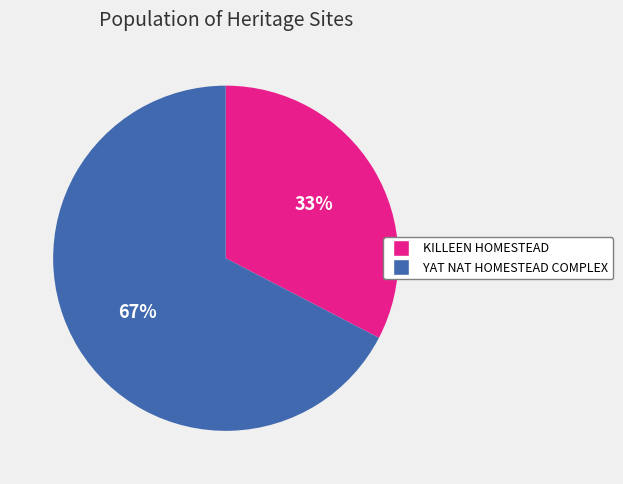

Approximately how many times larger is the value at KILLEEN HOMESTEAD compared to YAT NAT HOMESTEAD COMPLEX?

0.5